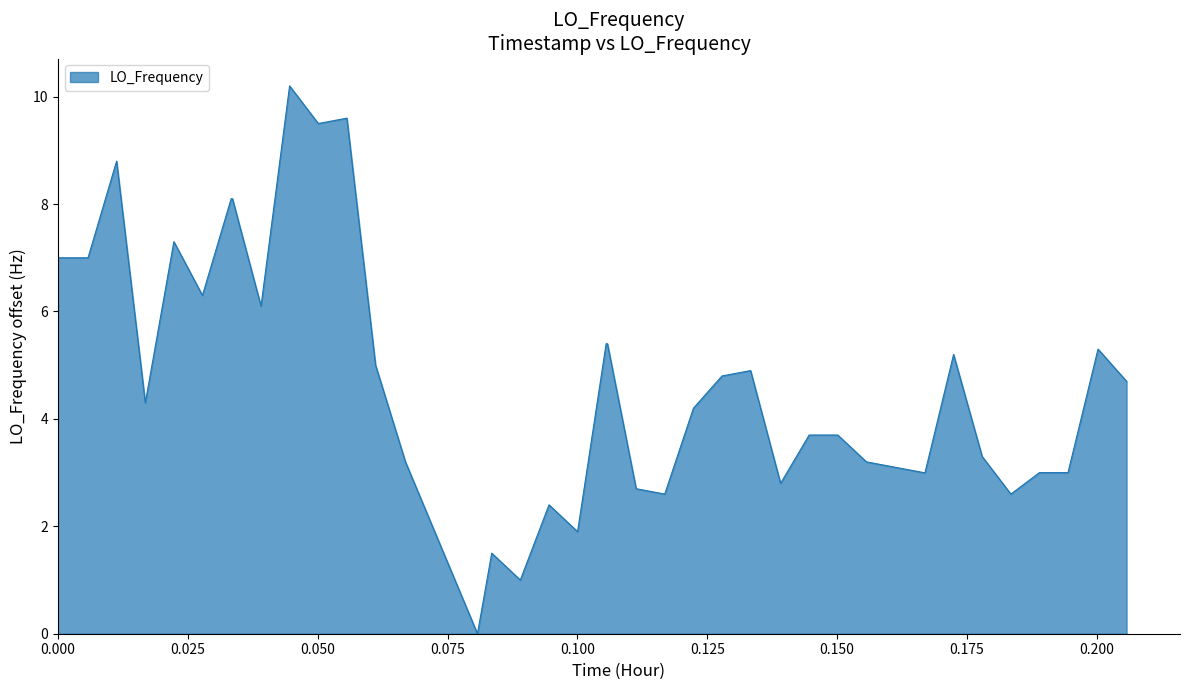

Reading left to right, transcribe all the data shown in this chart.

7.0	7.0	8.8	4.3	7.3	6.3	8.1	8.1	6.1	10.2	9.5	9.6	5.0	3.2	0.0	1.5	1.0	2.4	1.9	5.4	5.4	2.7	2.6	4.2	4.8	4.9	2.8	3.7	3.7	3.2	3.1	3.0	3.0	5.2	3.3	2.6	3.0	3.0	5.3	4.7